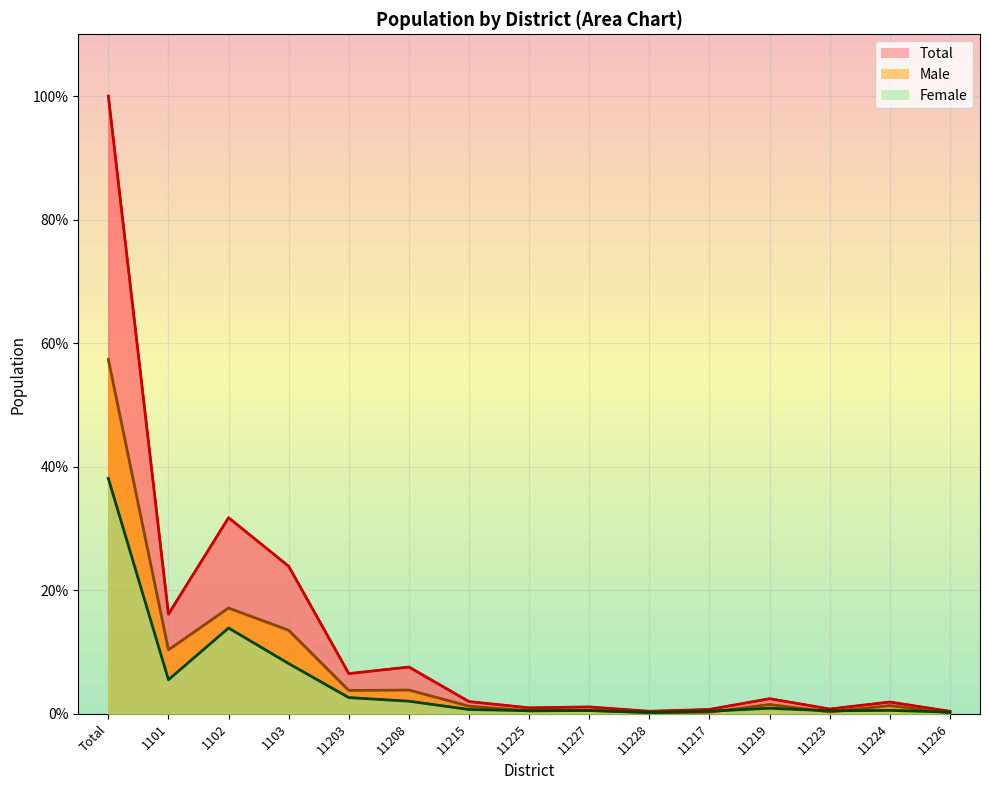

What is the difference between the Total values at 11219 and 11203?

4.1